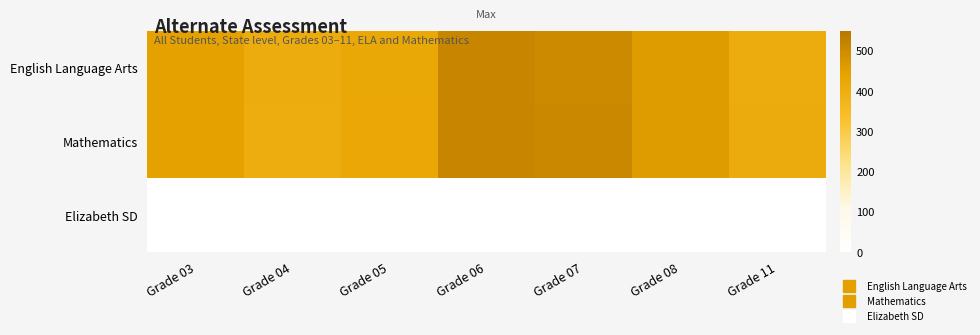

Rank the series by their maximum value, from highest to lowest.

Mathematics, English Language Arts, Elizabeth SD